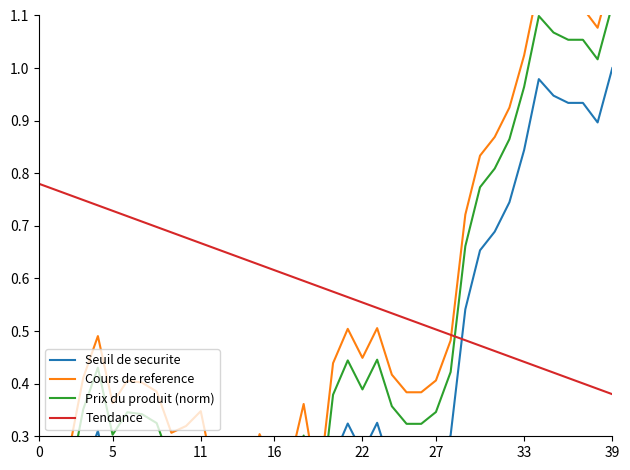

Which series has the largest total across all categories?

Tendance